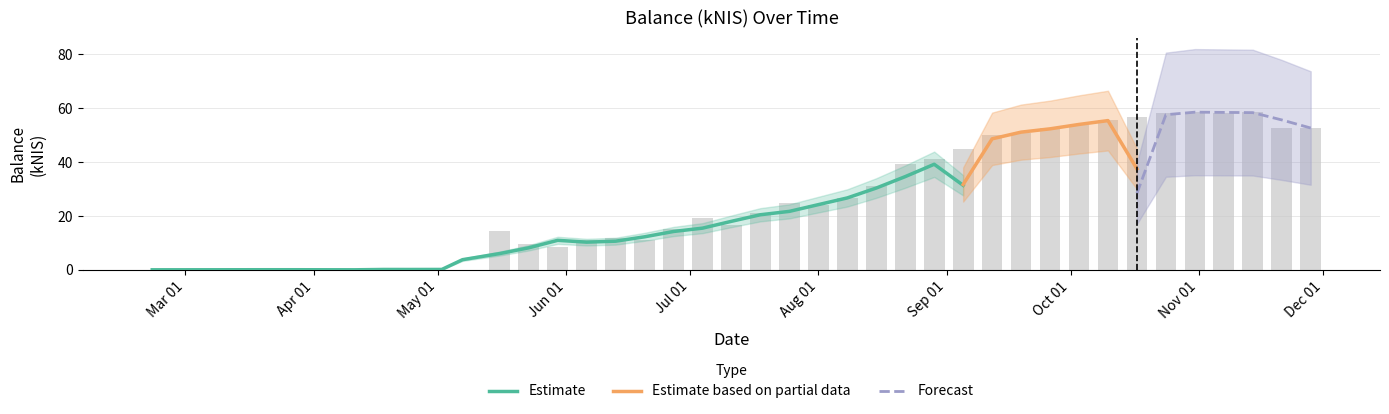

True or false: the data shows 50.9 at 2019-09-19.

True